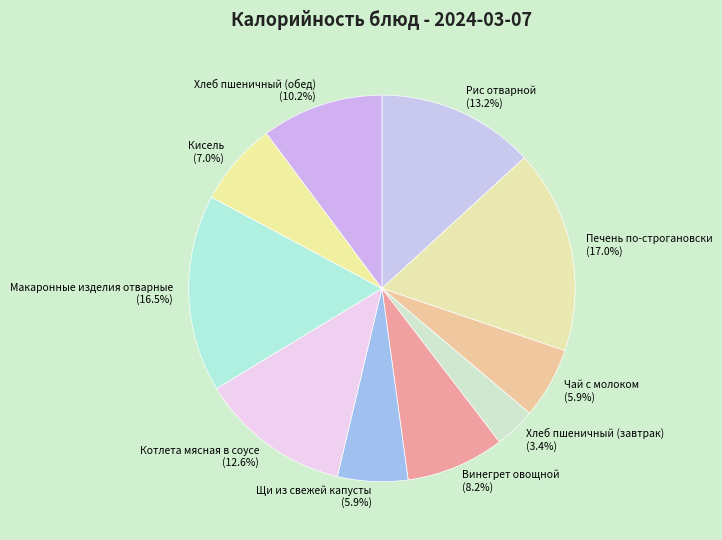

True or false: Печень по-строгановски accounts for 29% of the total.

False